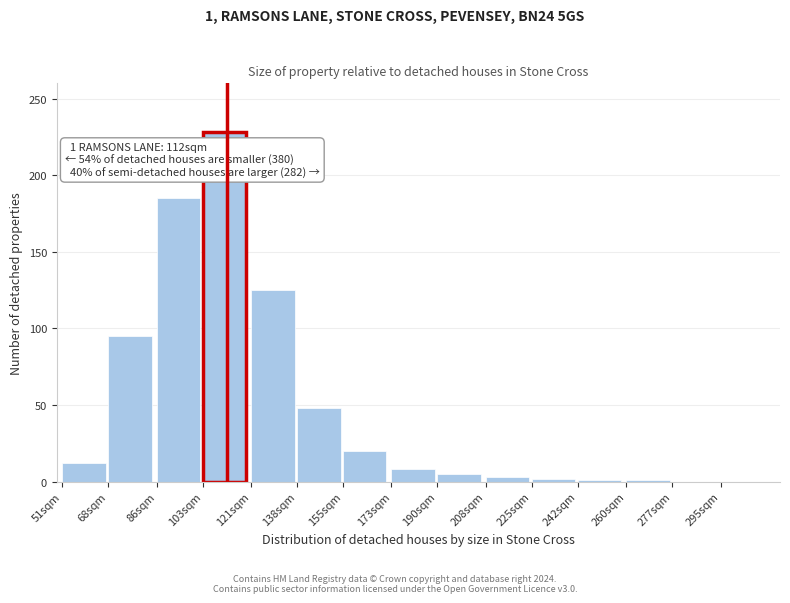

The chart shows a value of 125 at 121sqm. True or false?

True